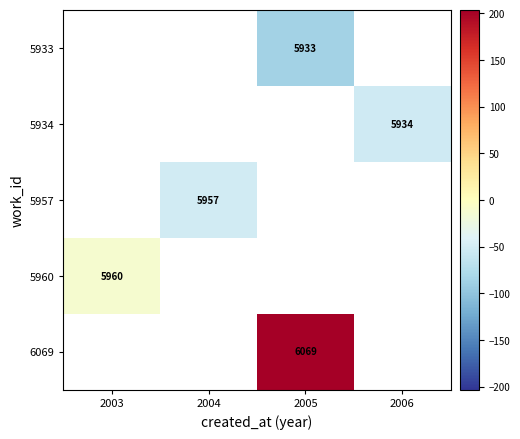

Is the value of 5933 at 2005 greater than the value of 5957 at 2004?

No